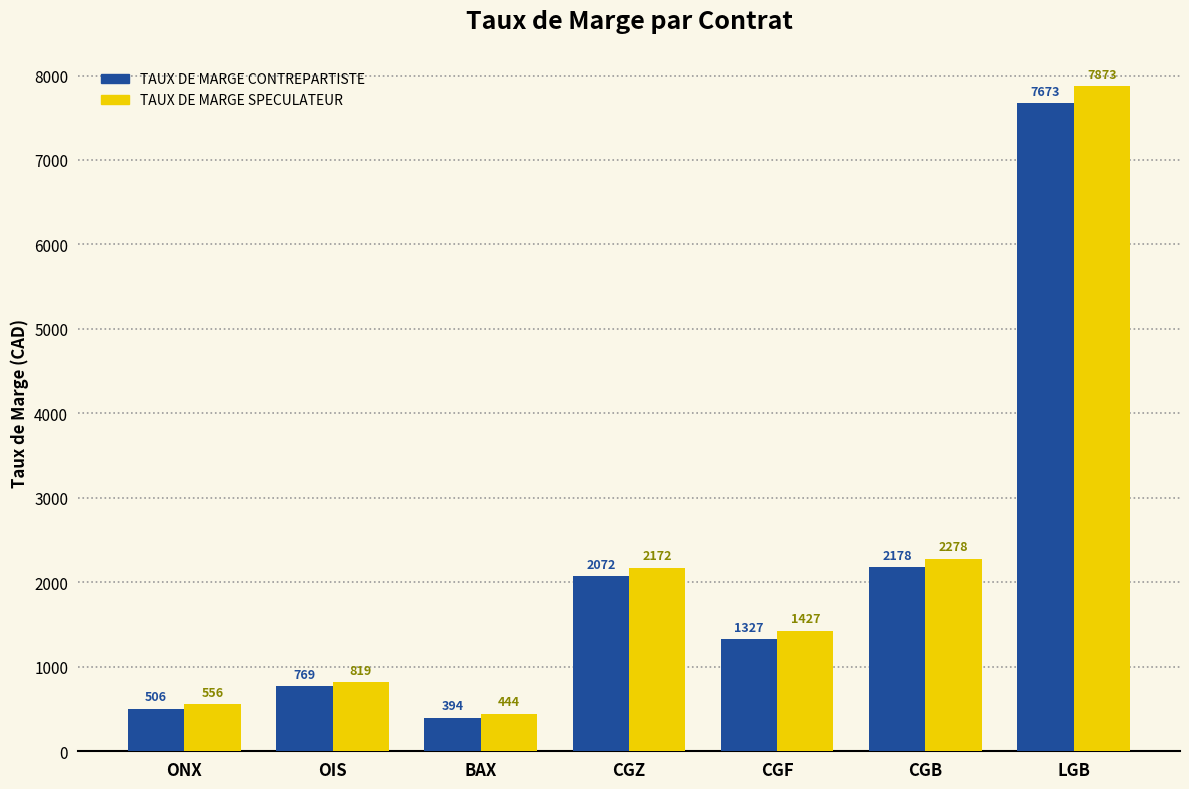

What is the greatest value displayed?

7873